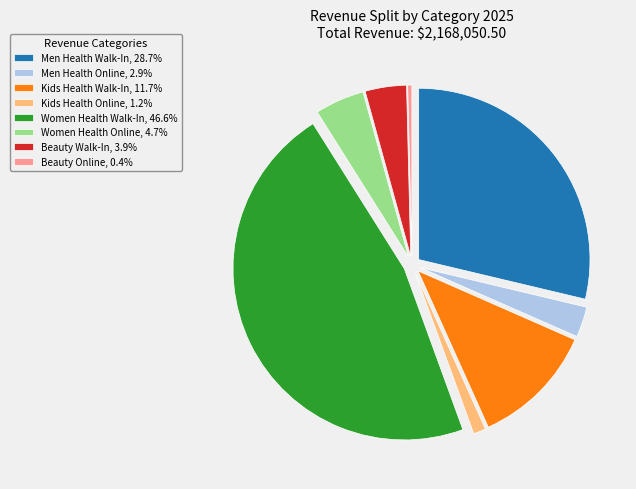

How many slices are in this pie chart?

8